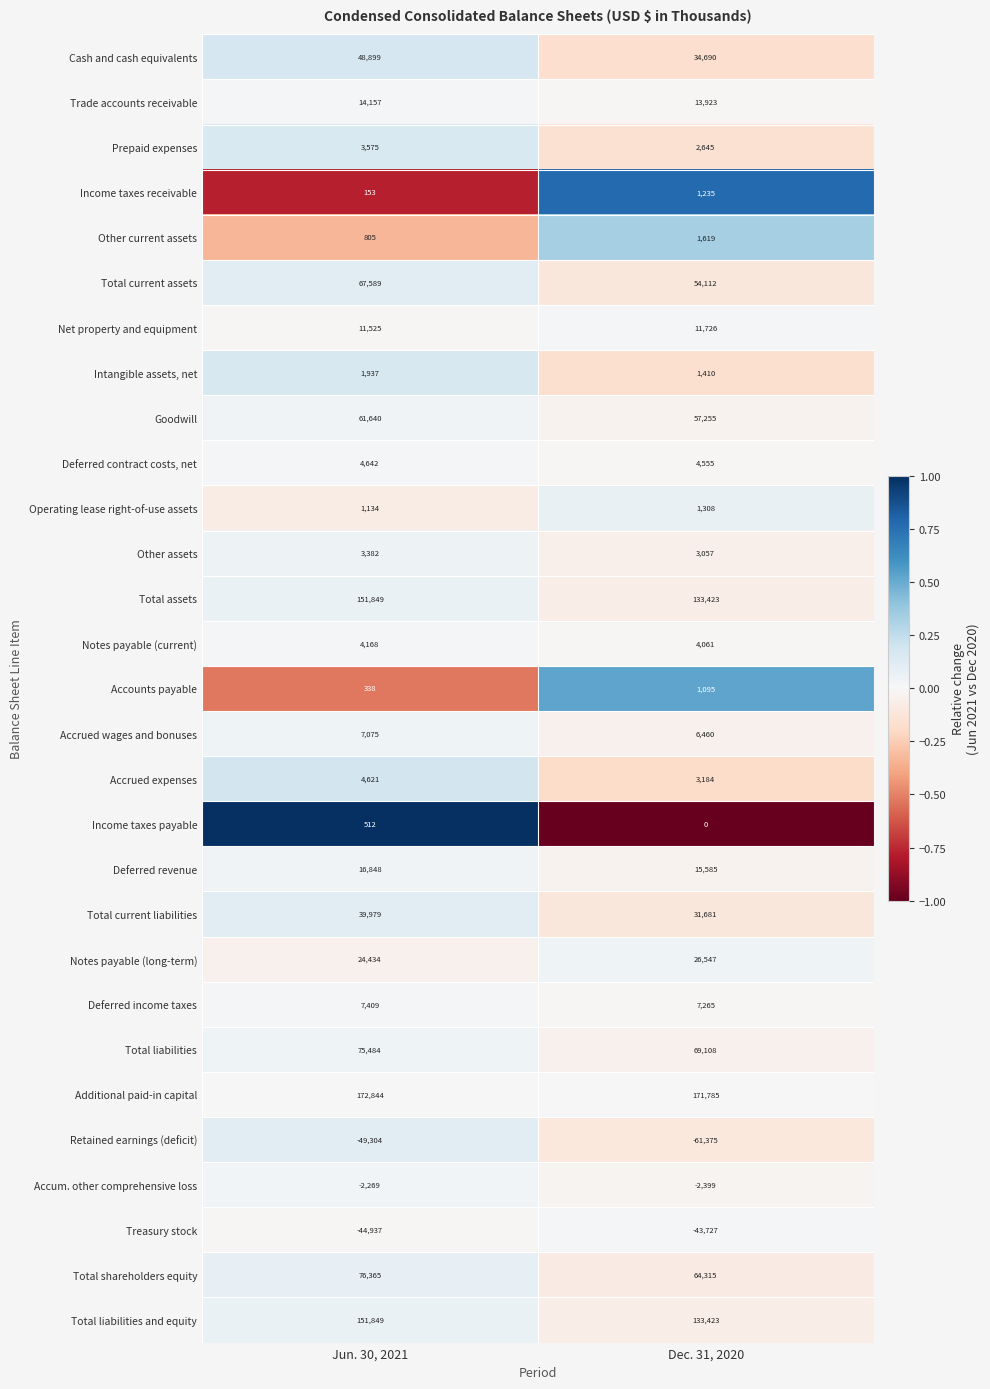

At which category is the sum across all series the highest?

Jun. 30, 2021